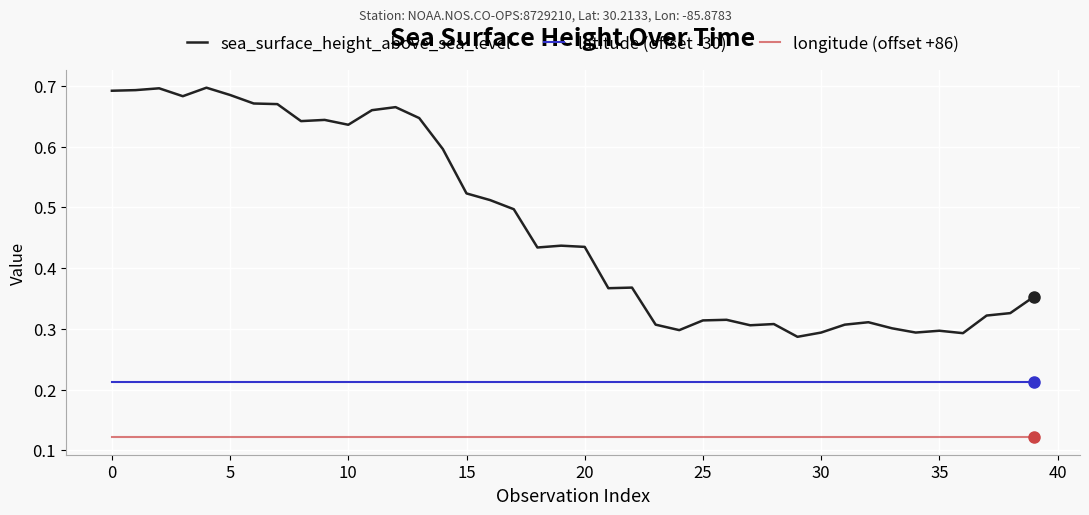

True or false: latitude (offset -30) and sea_surface_height_above_sea_level cross at least once.

False